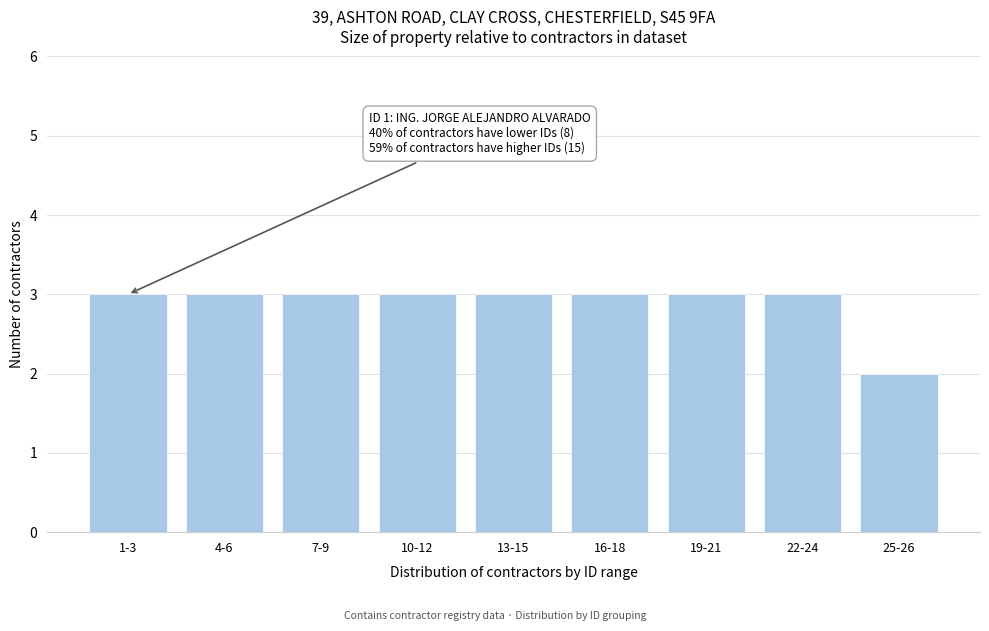

Reading left to right, extract all data points from this chart.

1-3=3	4-6=3	7-9=3	10-12=3	13-15=3	16-18=3	19-21=3	22-24=3	25-26=2